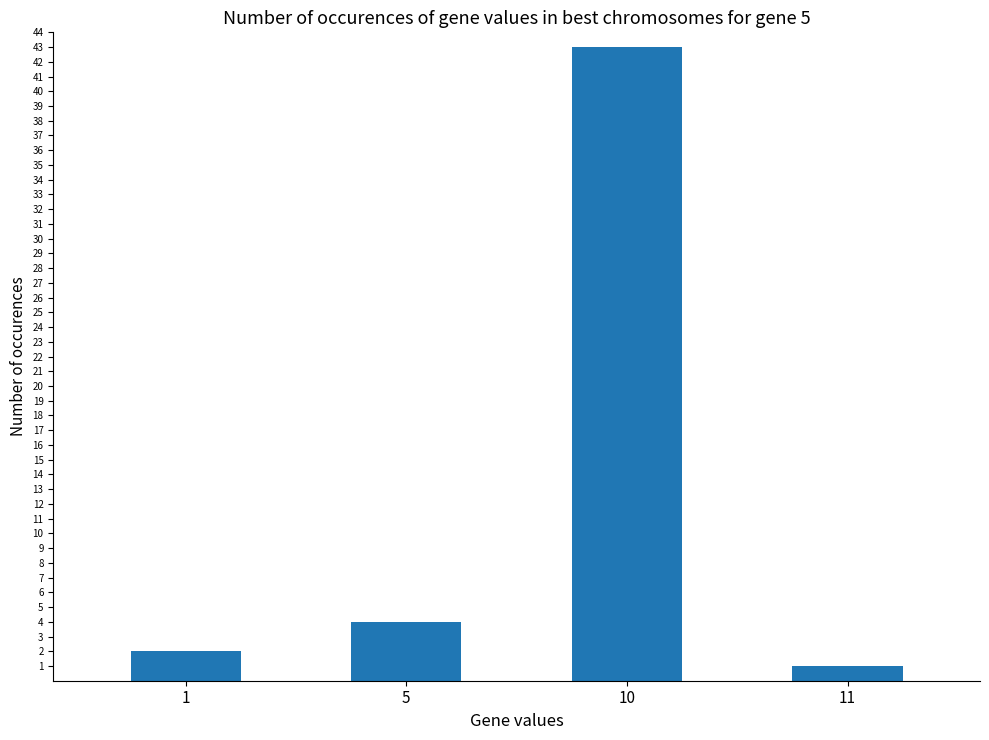

What is the sum of all values?

50